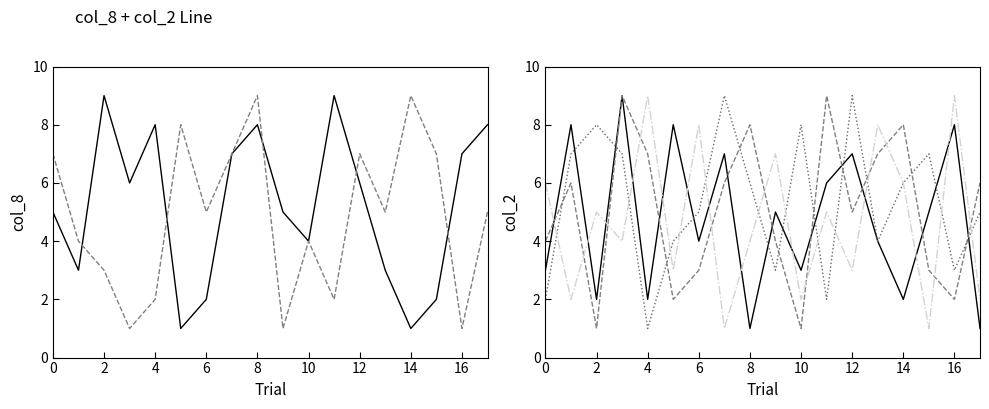

True or false: col_9 and col_3 intersect in this chart.

True